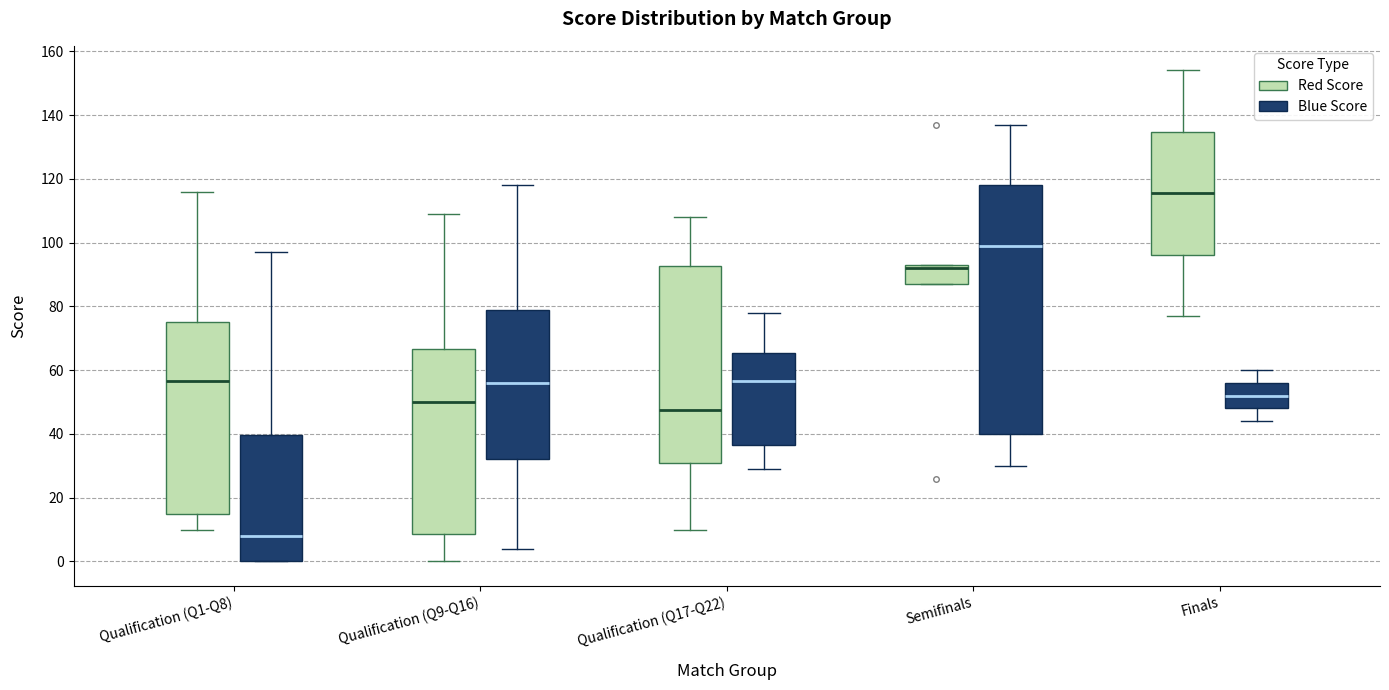

Which box has the lowest median line?

Qualification (Q1-Q8) (Blue Score)